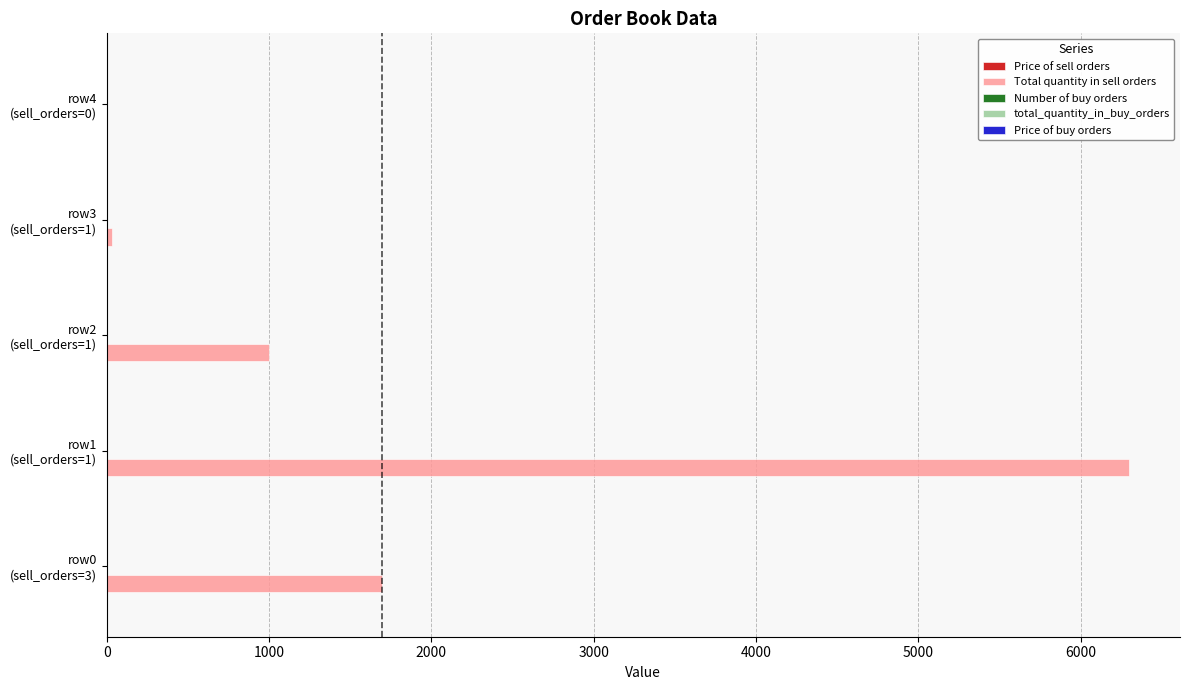

Which series has the largest total across all categories?

Total quantity in sell orders